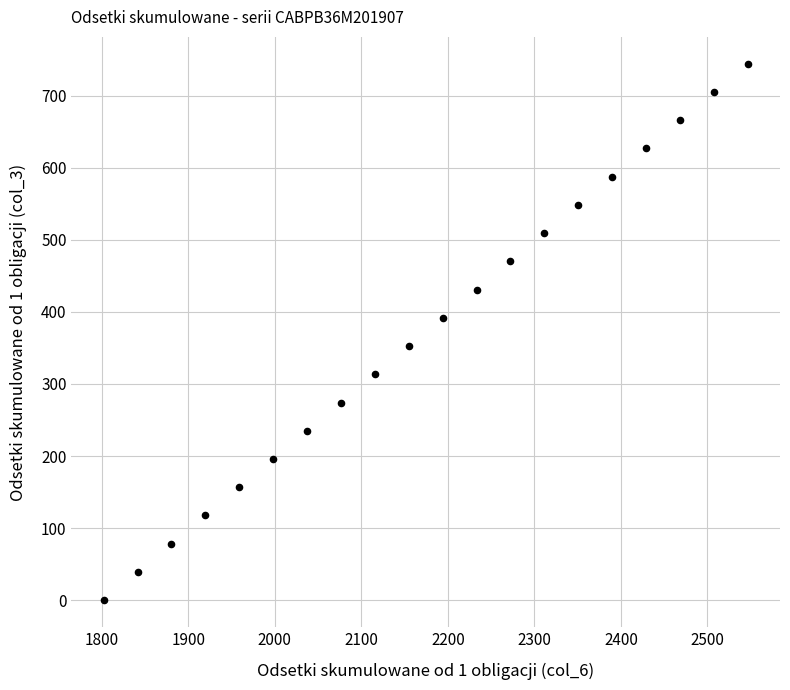

What is the range of X values (max minus min)?

744.4